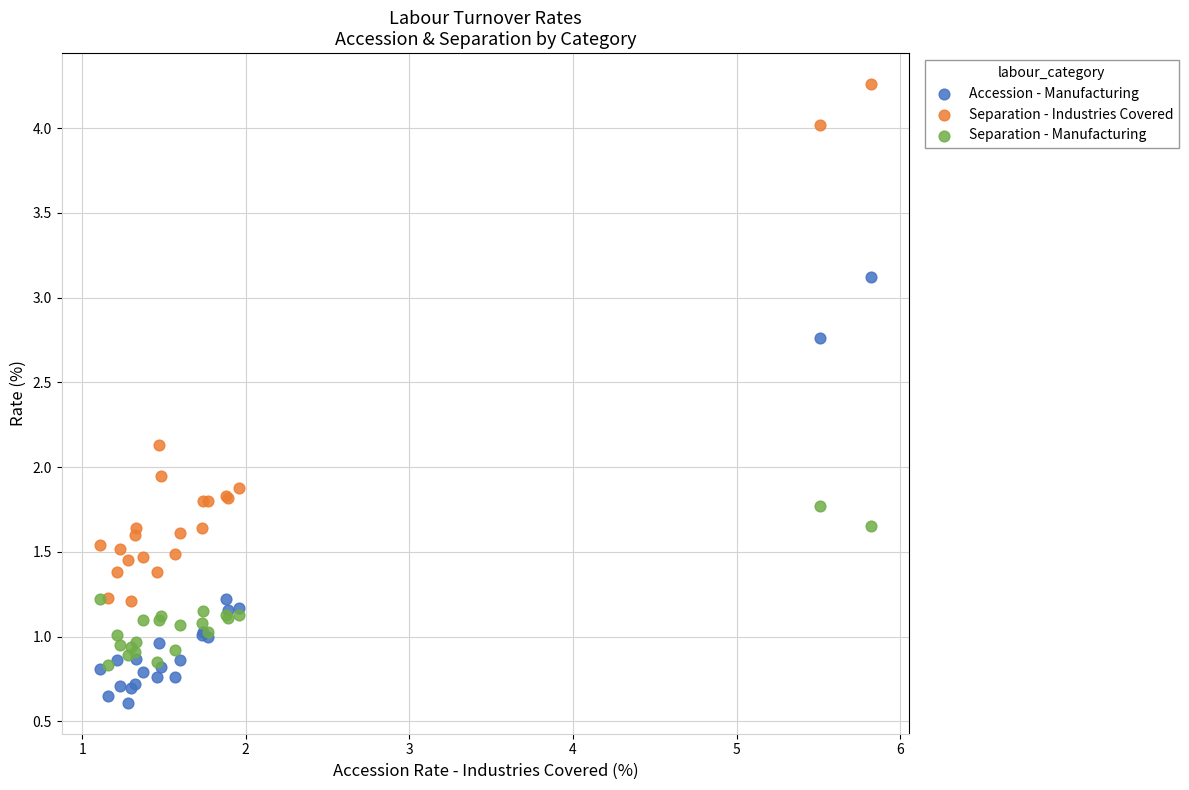

What are all the series names shown in the legend?

Accession - Manufacturing, Separation - Industries Covered, Separation - Manufacturing